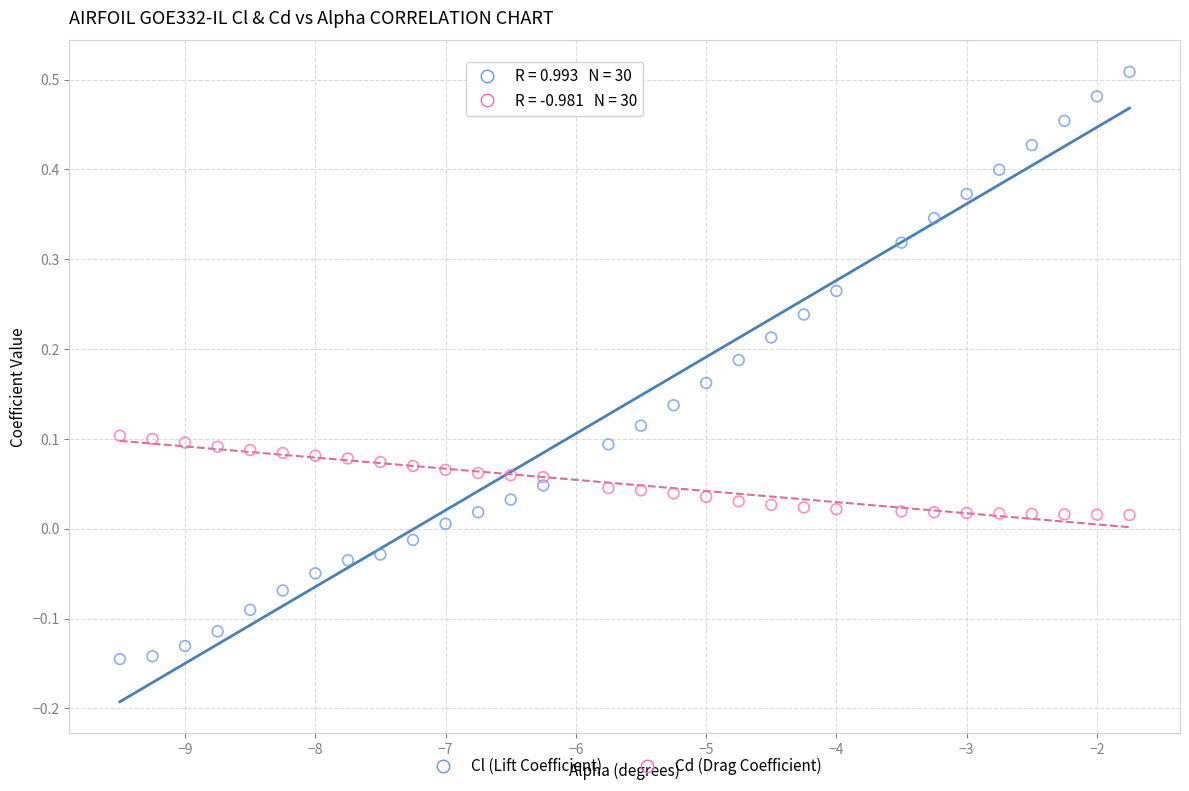

What are all the series names shown in the legend?

Cl (Lift Coefficient), Cd (Drag Coefficient)